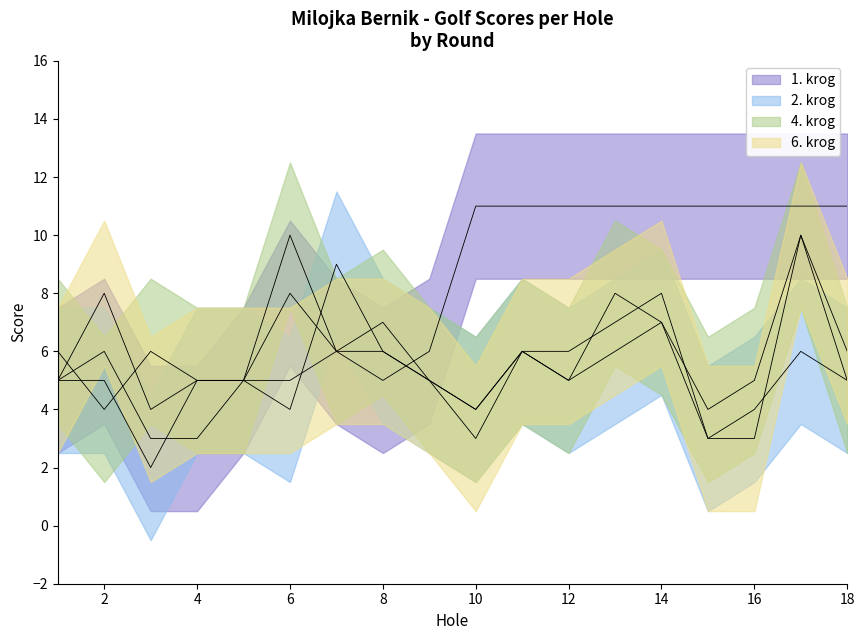

Where do 2. krog and 6. krog first cross each other?

6 and 7